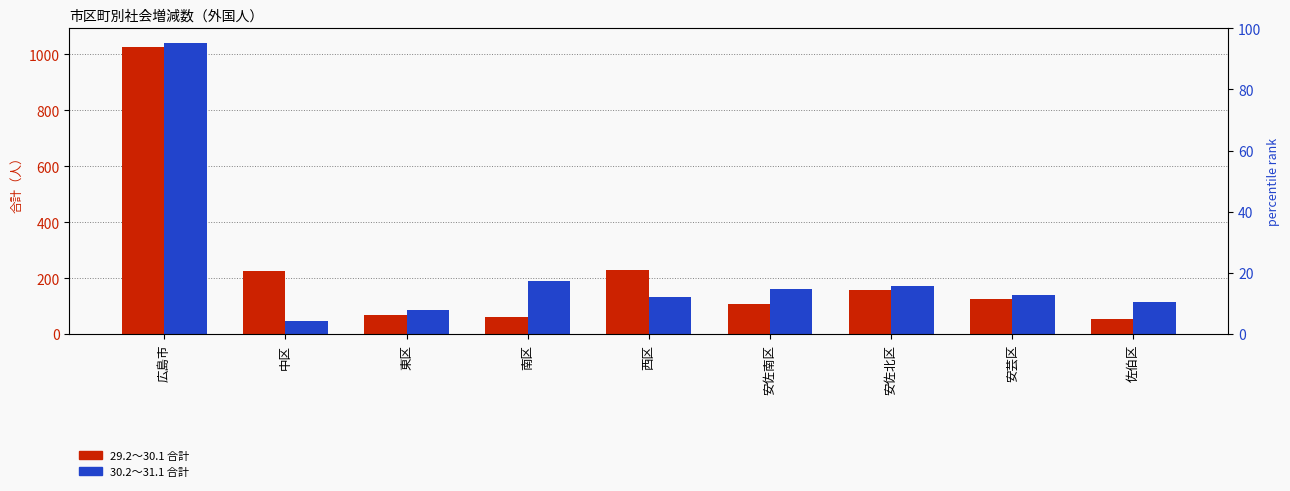

Is the value of 30.2～31.1 at 南区 greater than the value of 29.2～30.1 at 佐伯区?

Yes